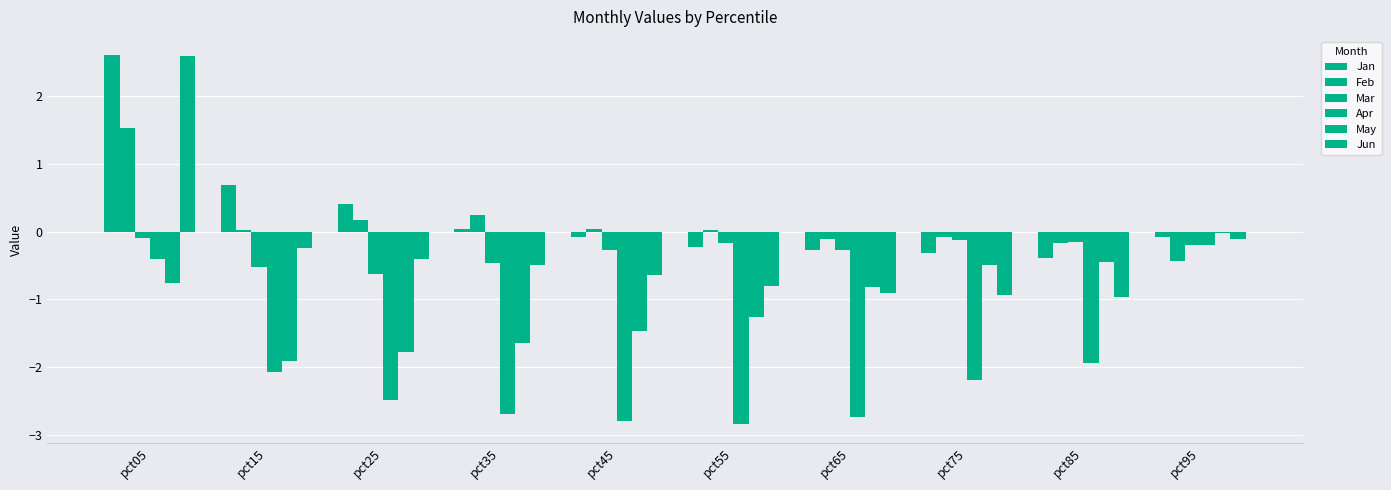

How many data points does each series have?

10